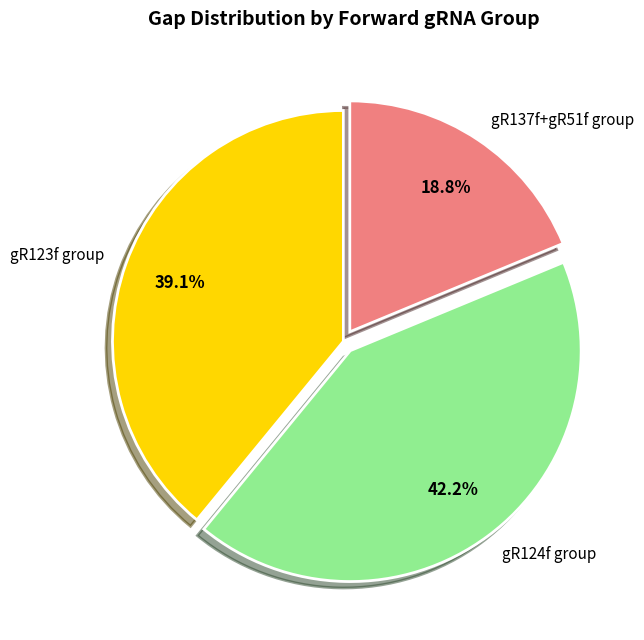

What is the largest slice in the pie chart?

gR124f group